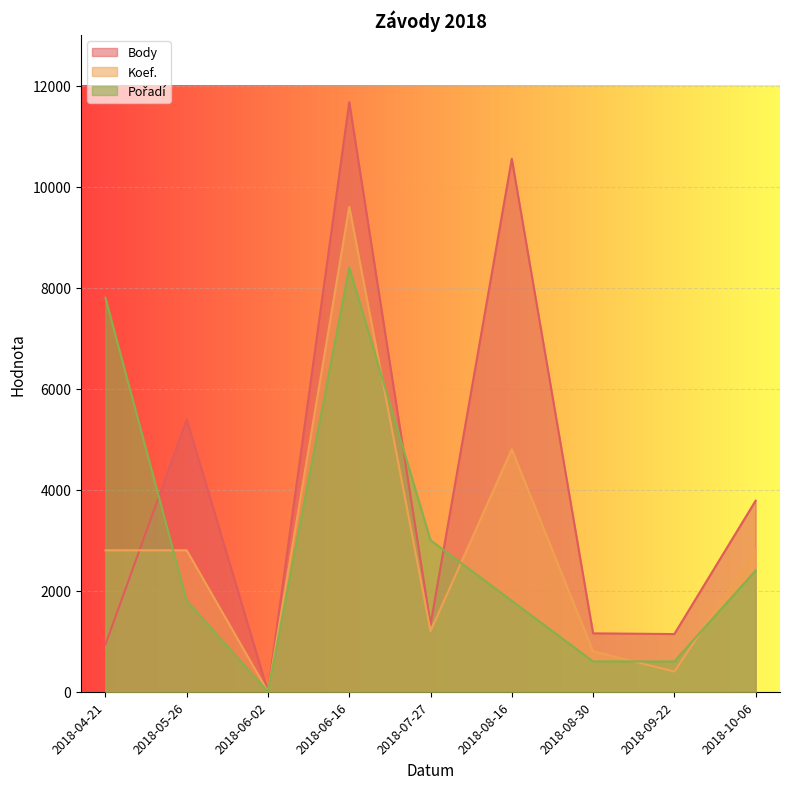

What is the difference between the second highest and minimum values in the Body series?

10550